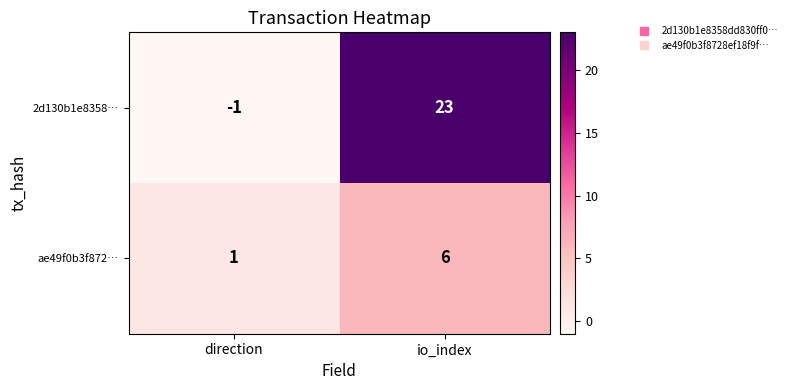

Which series changed the most between direction and io_index?

2d130b1e8358…